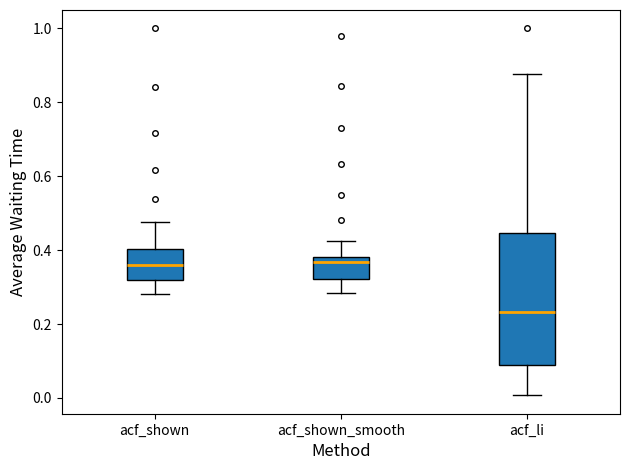

Which box's median line is the lowest?

acf_li